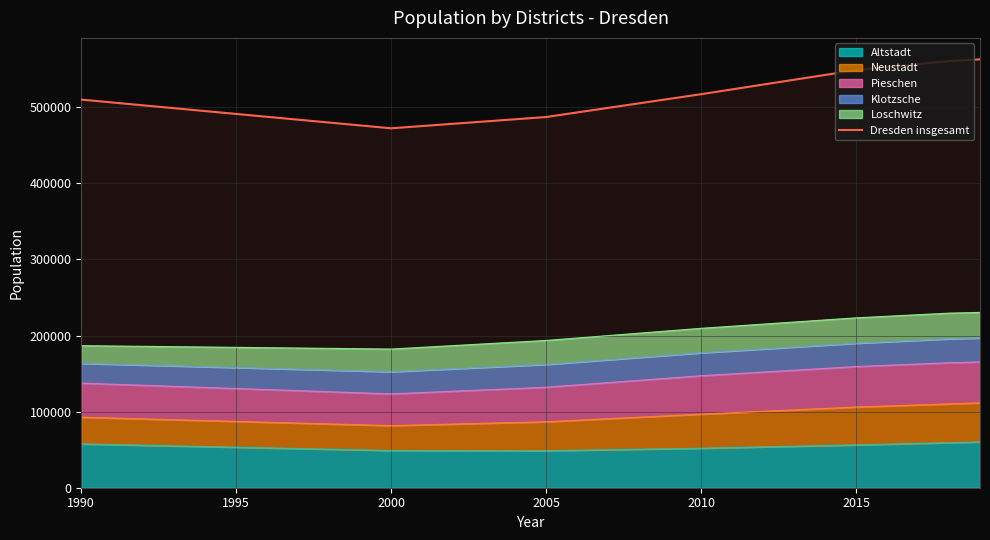

Which has a higher value, 2000 or 2015?

2015